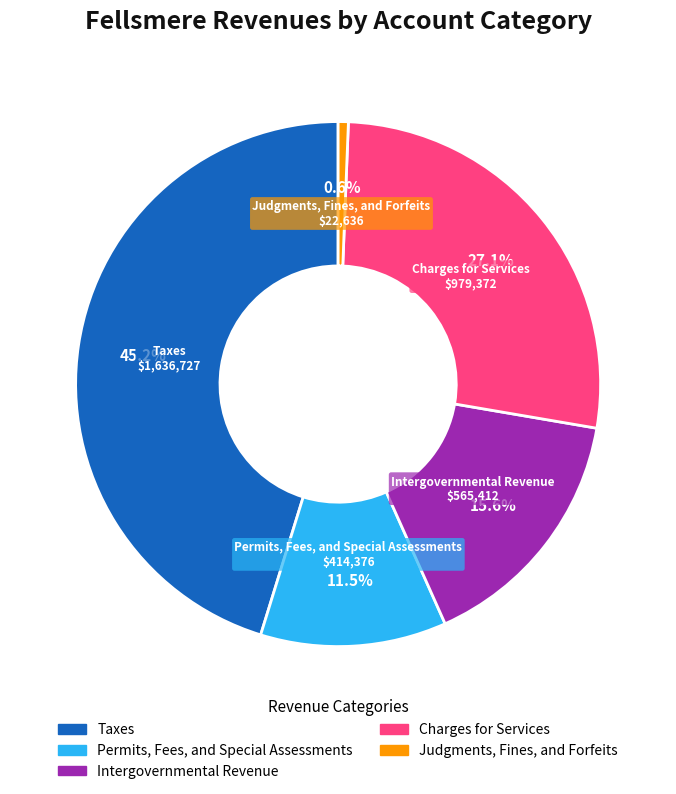

Combined, do Judgments, Fines, and Forfeits and Charges for Services account for over 50%?

No